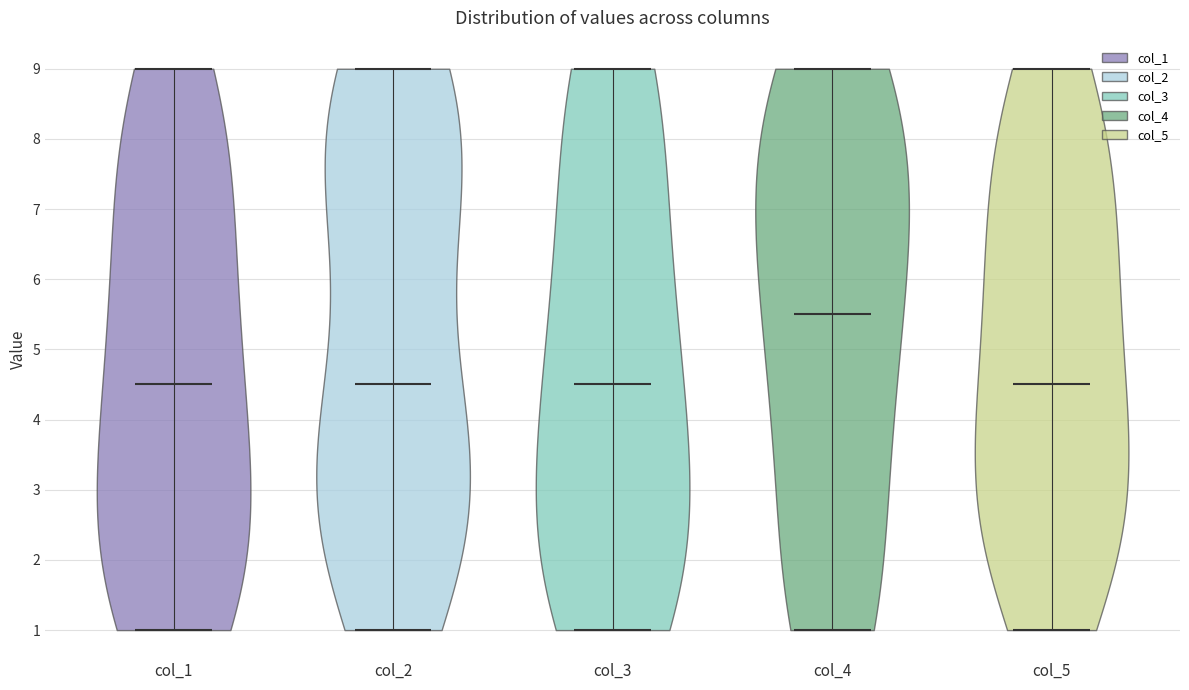

Where does the median line of the violin for col_2 sit on the y-axis? The values are not printed on the chart, so give them approximately, as read against the axis.

4.5